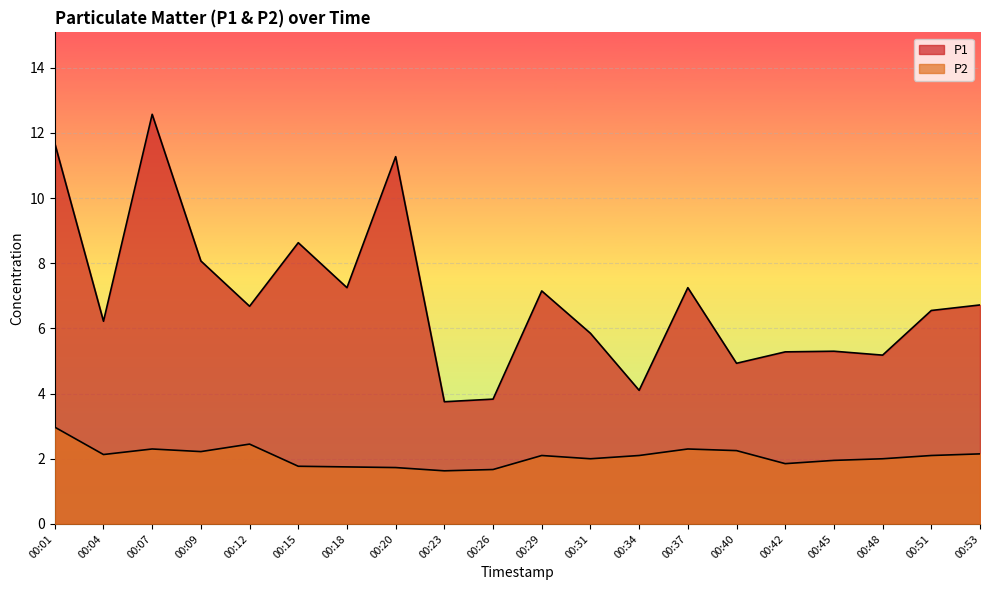

True or false: P1 has more than 2 interior local peaks.

True